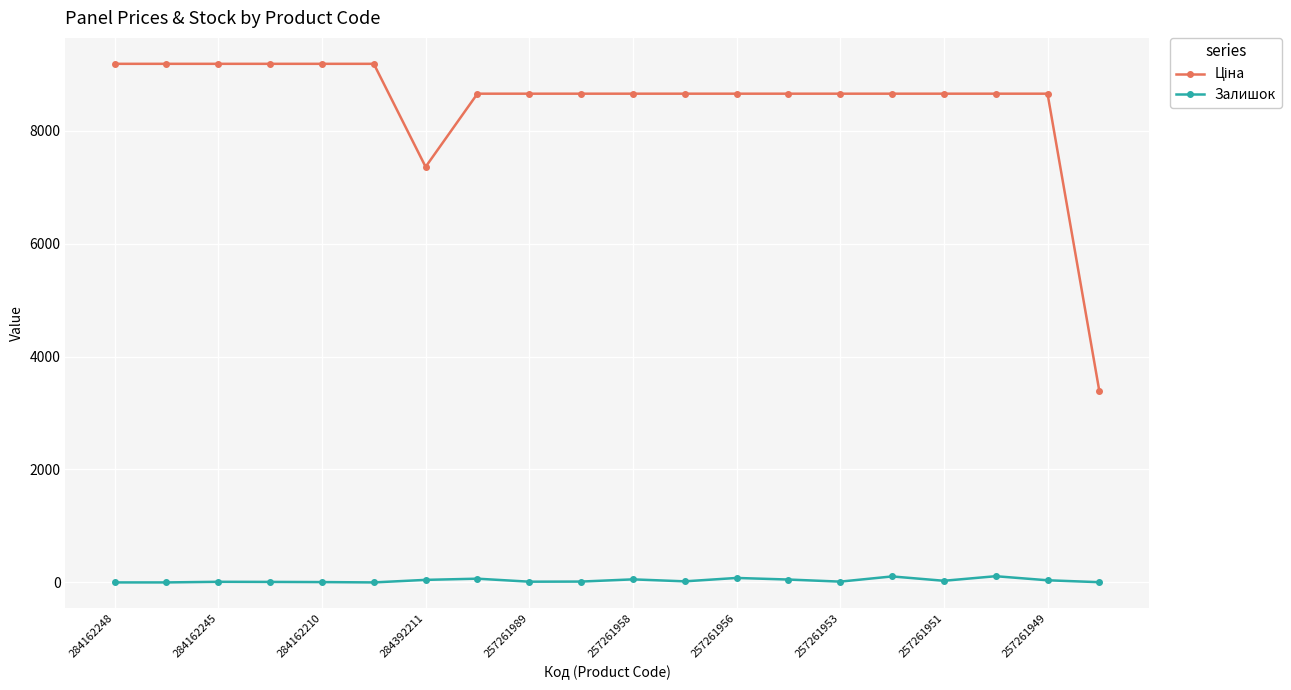

At how many categories does at least one series exceed 241?

20